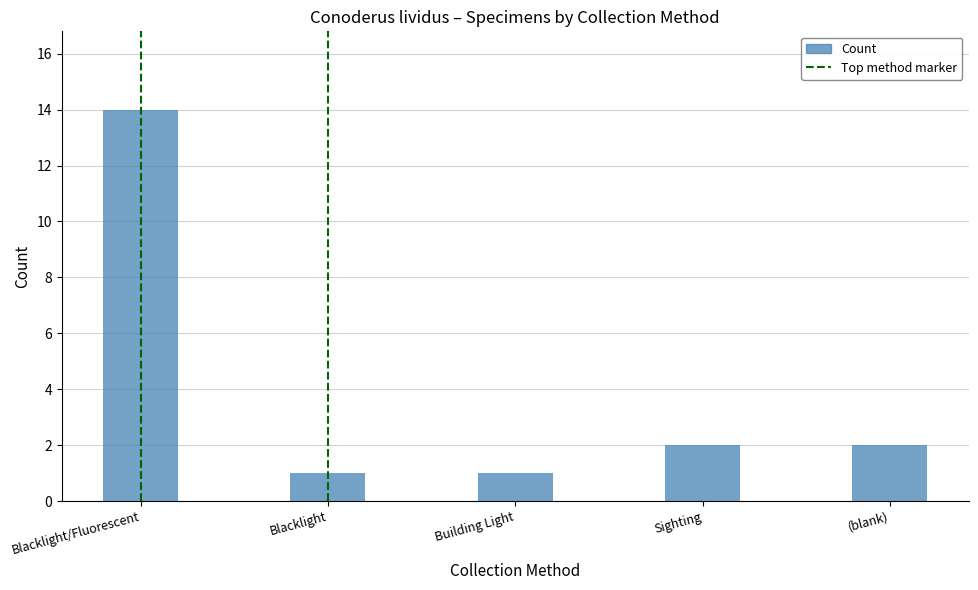

What is the difference between the second highest and second lowest values?

1